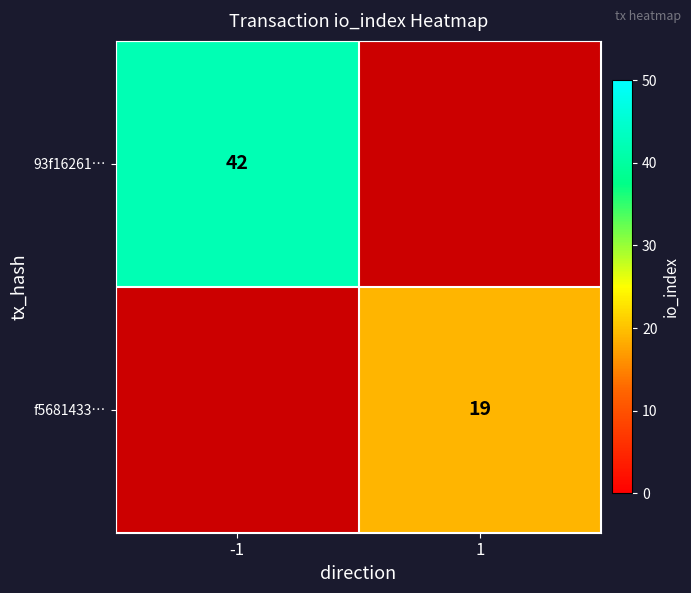

True or false: 93f16261… has a value of 42 at -1.

True